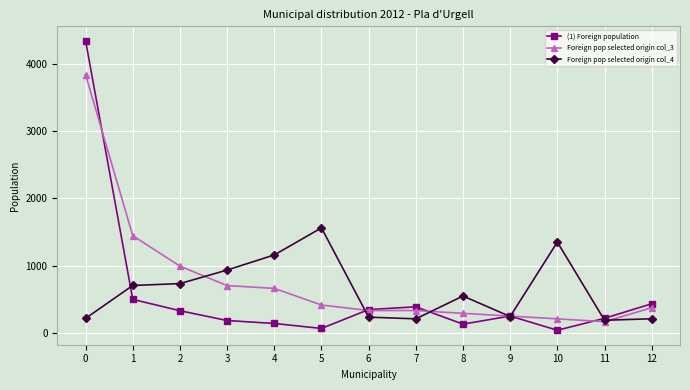

True or false: (1) Foreign population has a value of 4349 at 0.

True